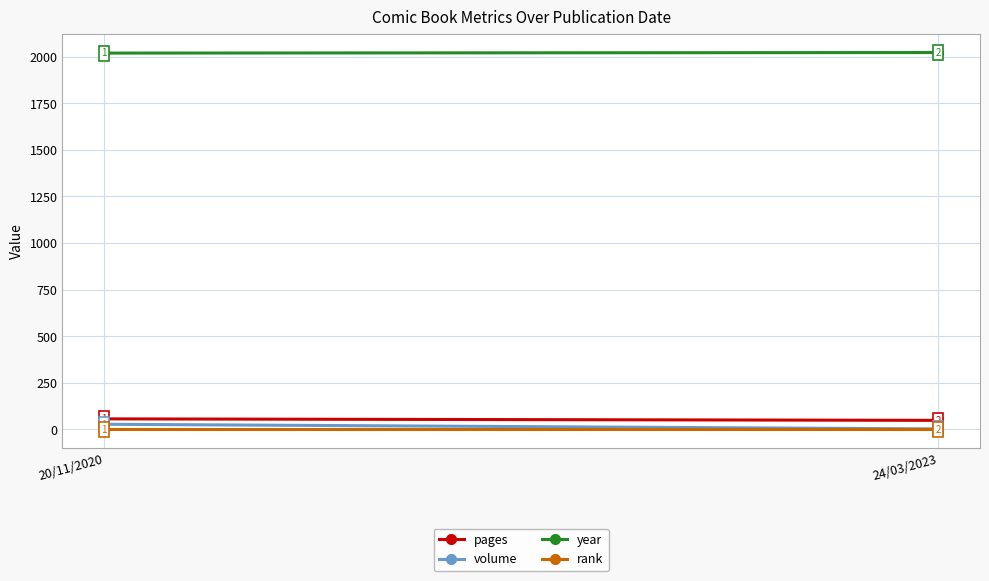

What value does the year series have at 24/03/2023?

2023